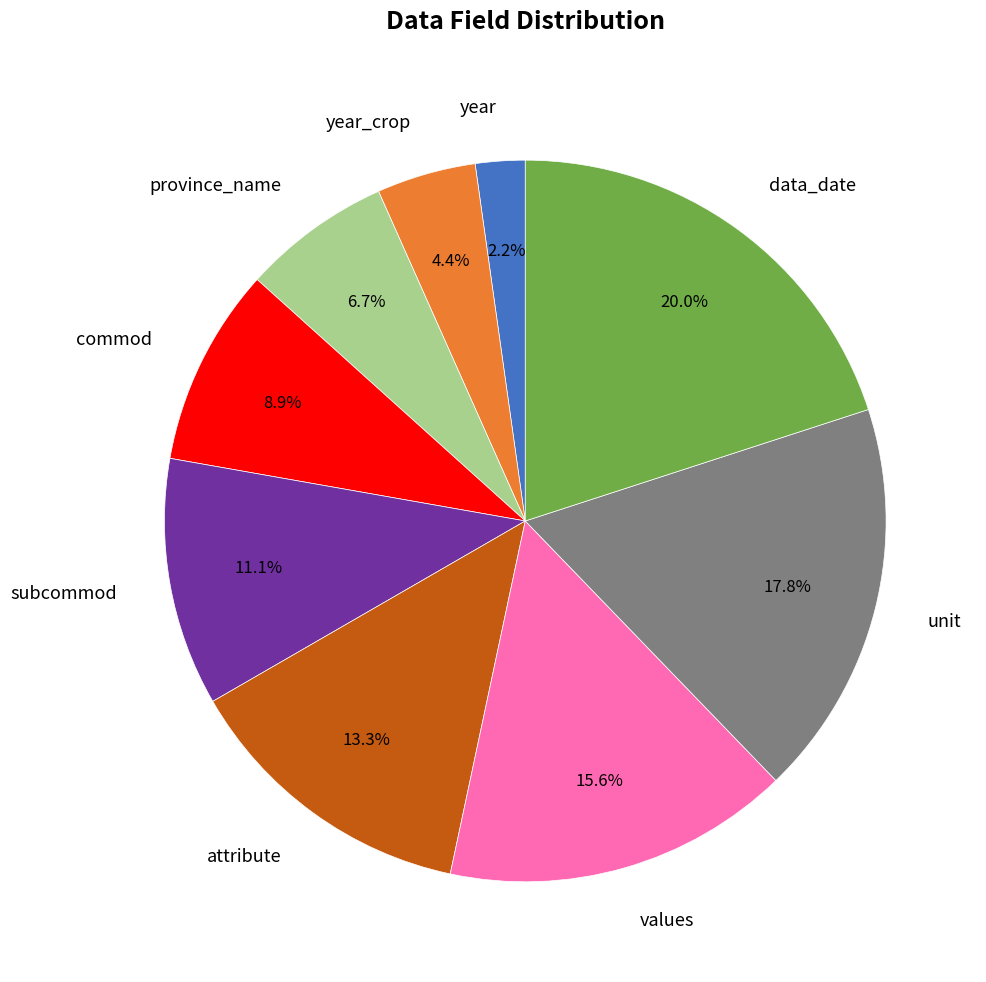

How many segments does this pie chart have?

9